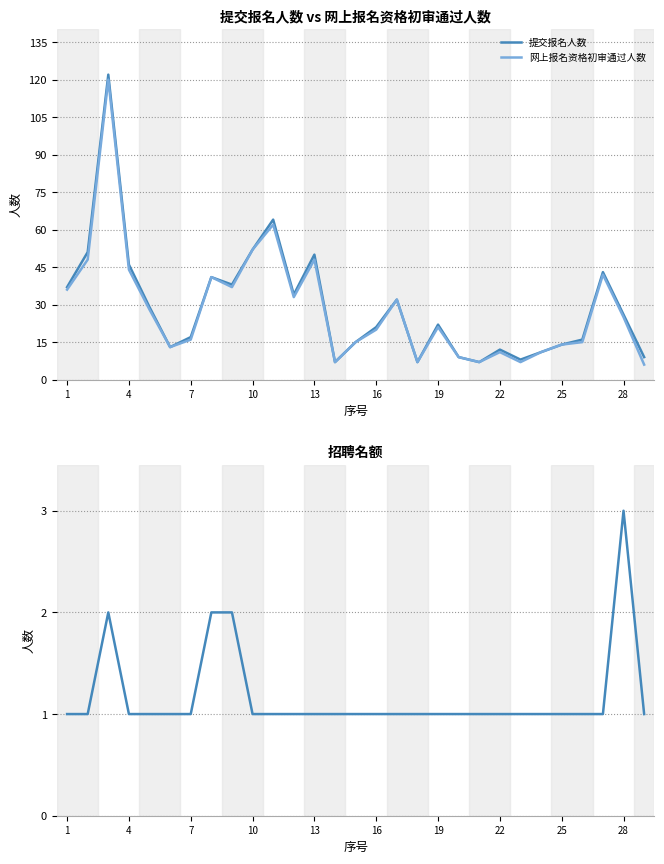

Reading left to right, list all the values displayed in this chart.

提交报名人数: 37	51	122	46	29	13	17	41	38	52	64	34	50	7	15	21	32	7	22	9	7	12	8	11	14	16	43	26	9
网上报名资格初审通过人数: 36	48	120	44	28	13	16	41	37	52	62	33	48	7	15	20	32	7	21	9	7	11	7	11	14	15	42	25	6
招聘名额: 1	1	2	1	1	1	1	2	2	1	1	1	1	1	1	1	1	1	1	1	1	1	1	1	1	1	1	3	1